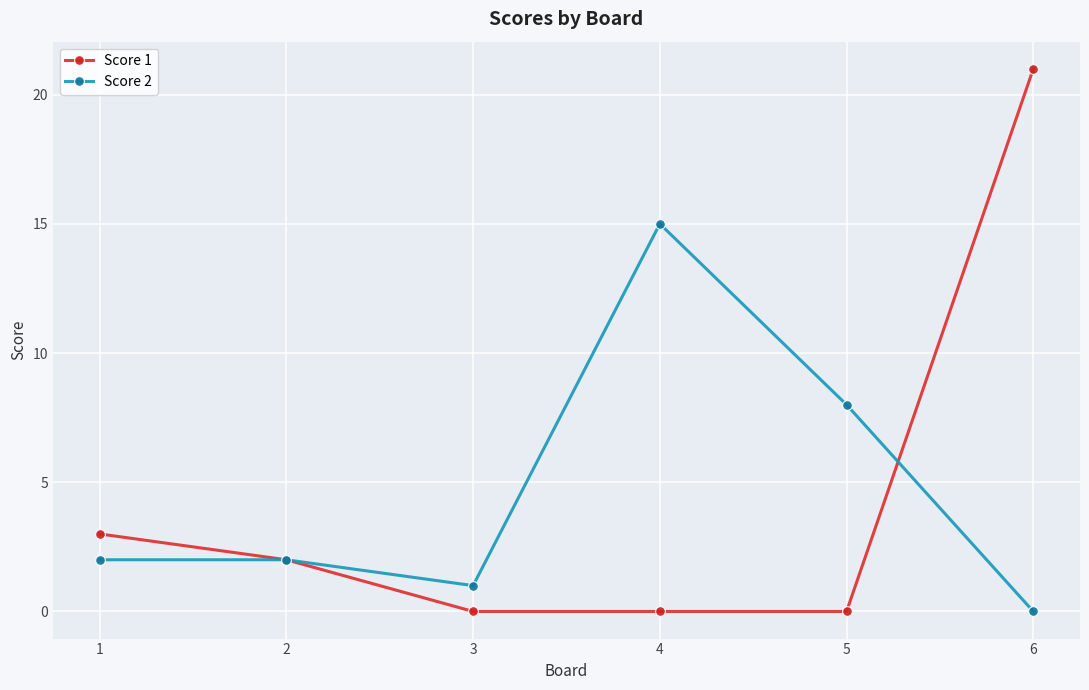

True or false: Score 1 has a value of 0 at 5.

True